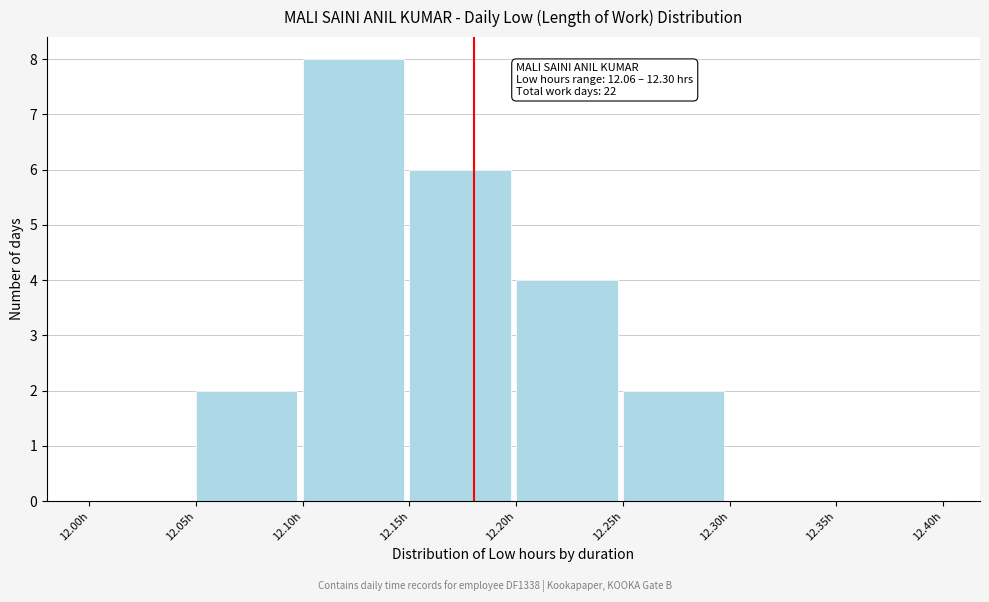

Which range on the x-axis has the tallest bar?

12.10 to 12.15